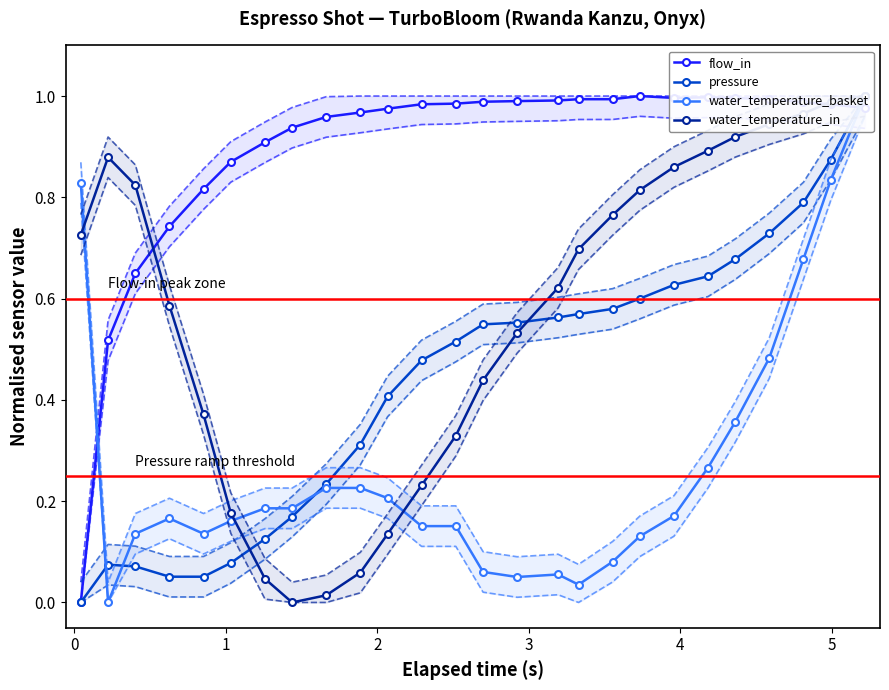

True or false: pressure and water_temperature_basket intersect in this chart.

True